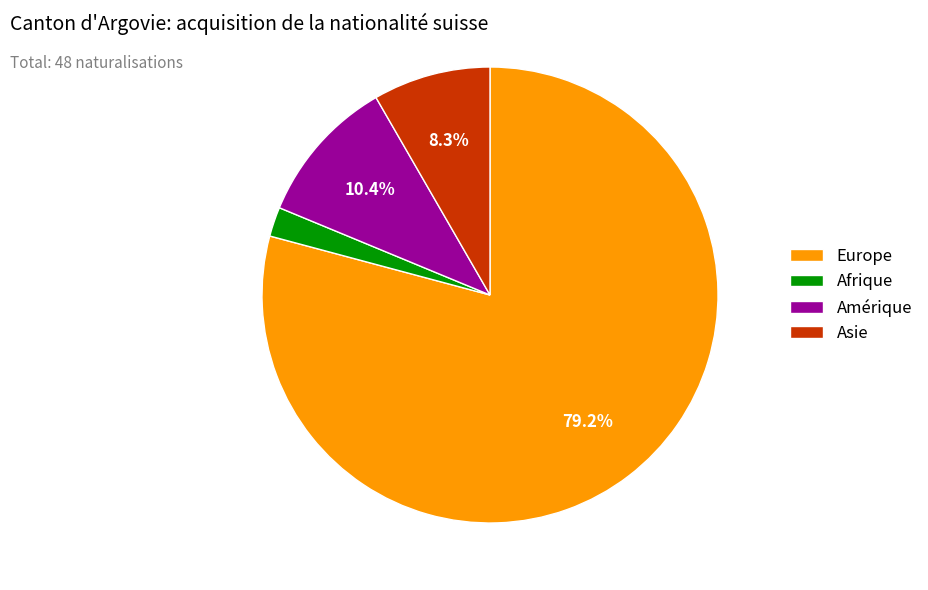

How many segments does this pie chart have?

4